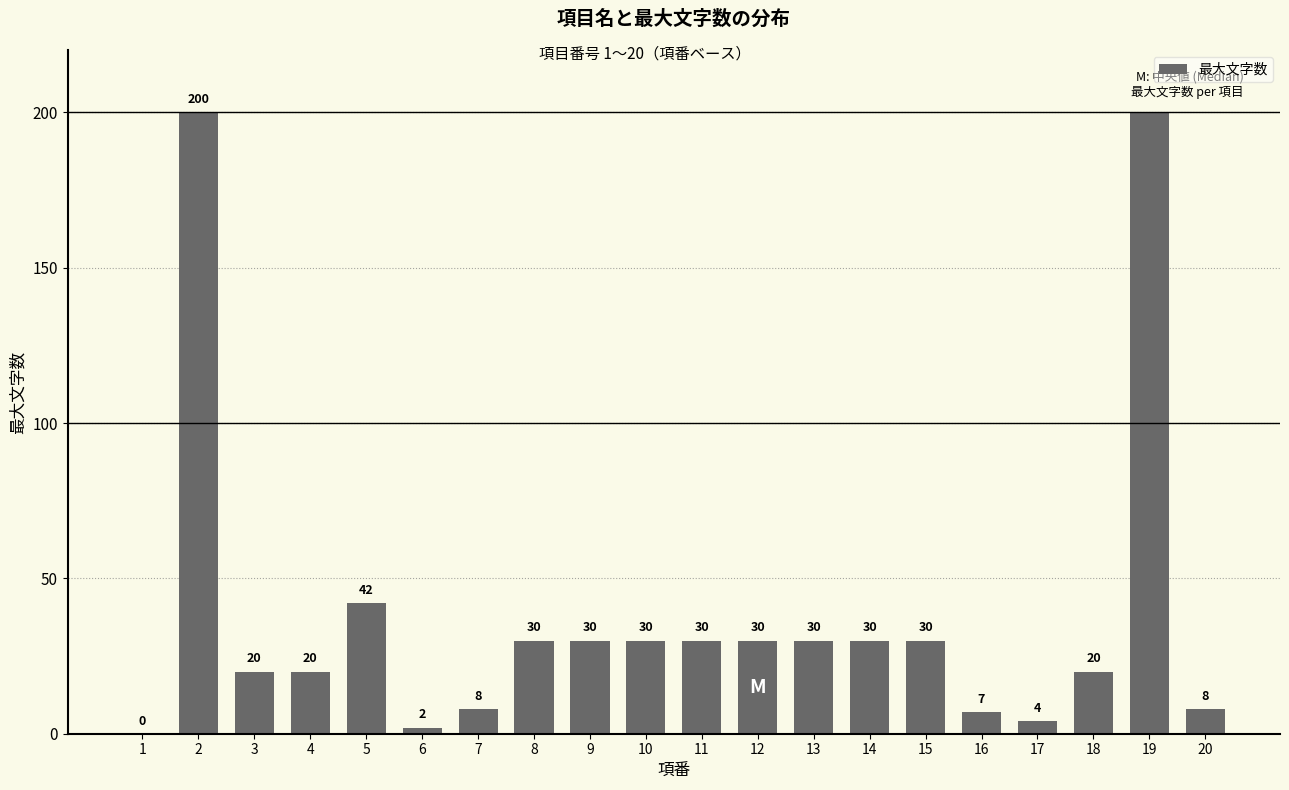

Is it true that the value at 7 is 8?

True